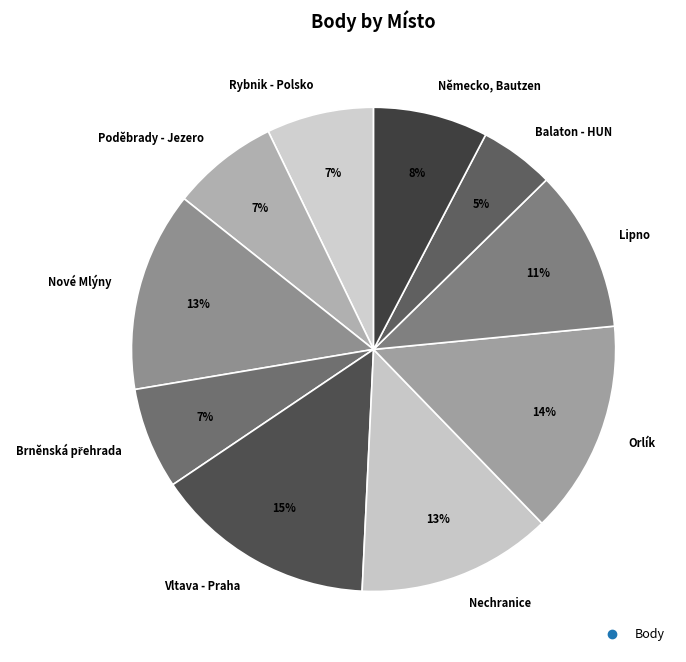

Does Německo, Bautzen account for over 50% of the chart?

No